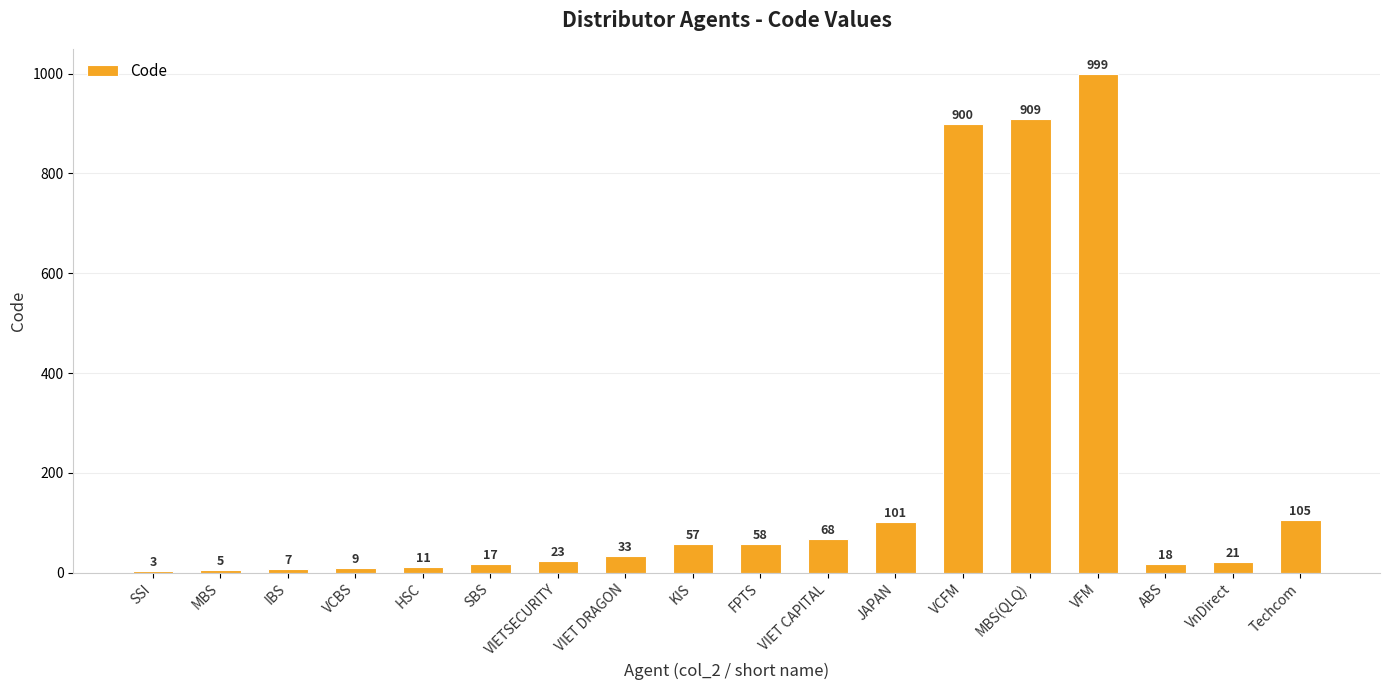

Reading left to right, list all the values displayed in this chart.

SSI=3	MBS=5	IBS=7	VCBS=9	HSC=11	SBS=17	VIETSECURITY=23	VIET DRAGON=33	KIS=57	FPTS=58	VIET CAPITAL=68	JAPAN=101	VCFM=900	MBS(QLQ)=909	VFM=999	ABS=18	VnDirect=21	Techcom=105